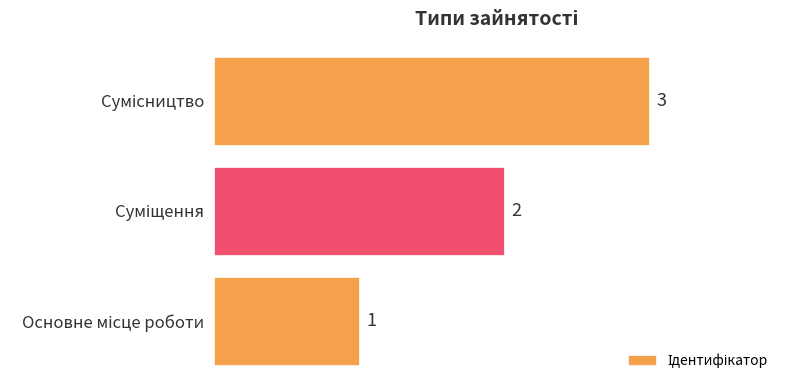

What is the maximum value shown in the chart?

3